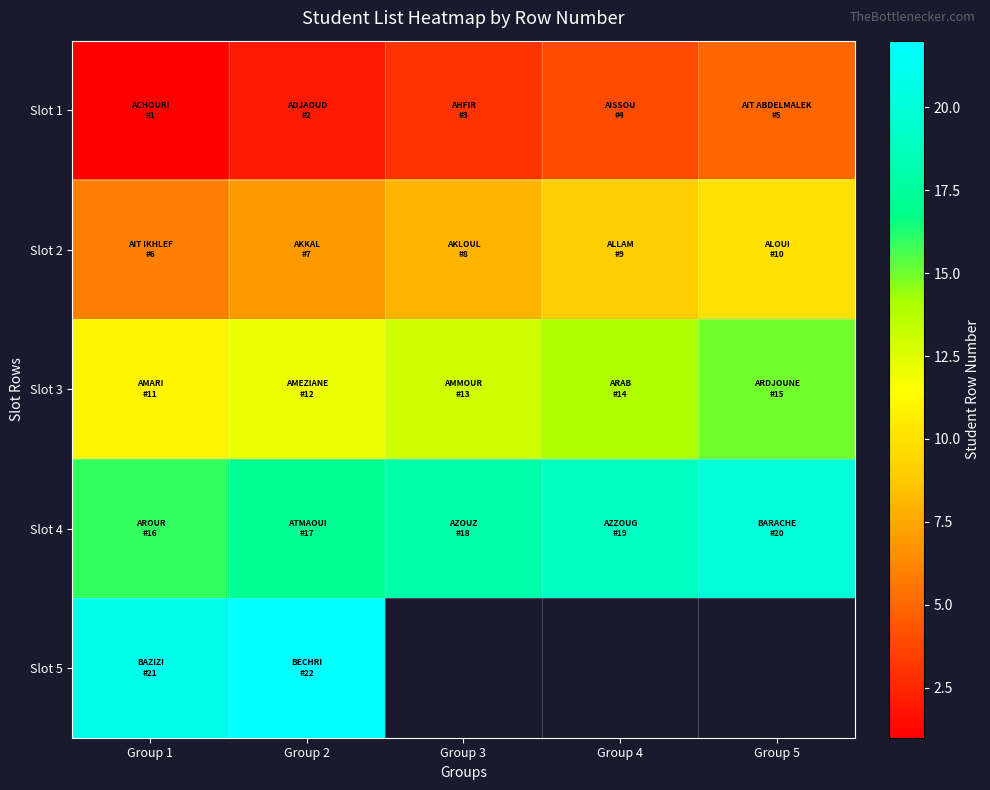

What is the sum of the Slot 2 values at Group 4 and Group 2?

16.0